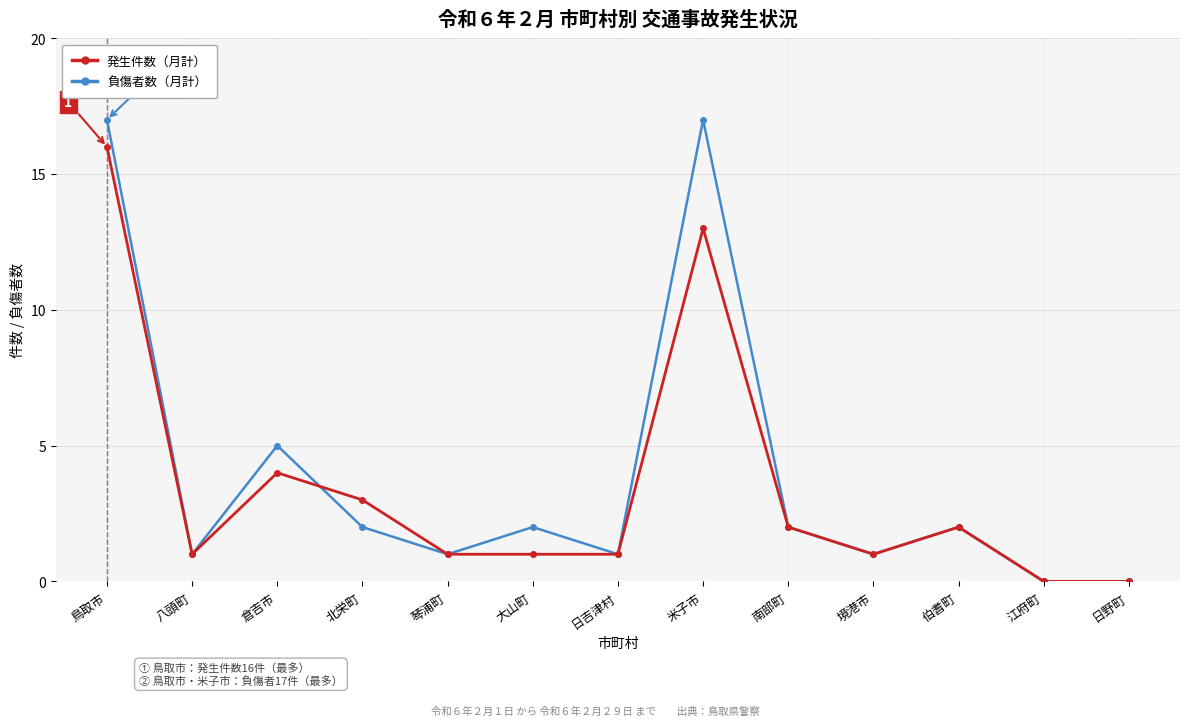

What are all the series names shown in the legend?

発生件数（月計）, 負傷者数（月計）